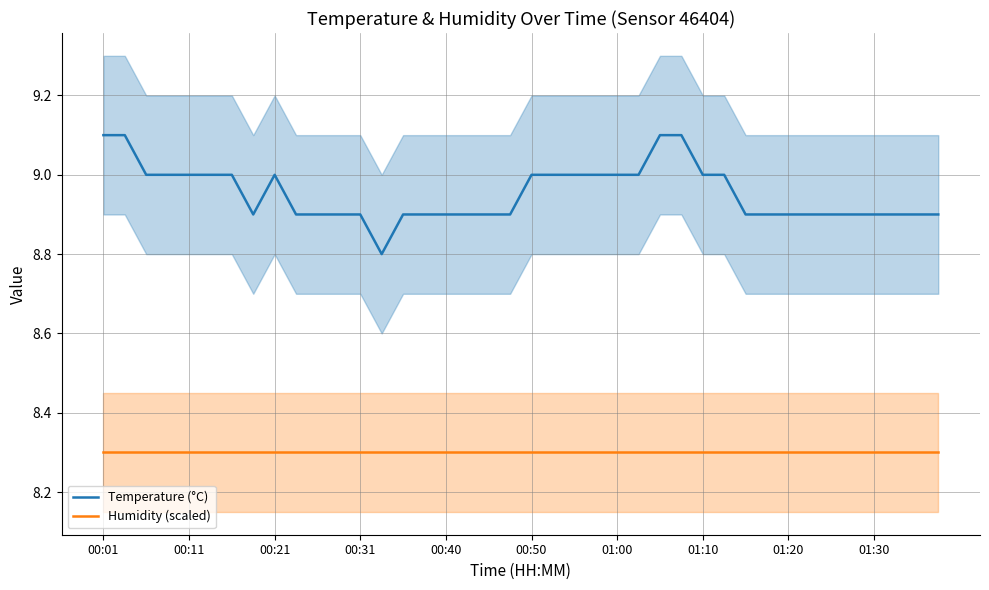

True or false: Temperature (°C) and Humidity (scaled) intersect in this chart.

False